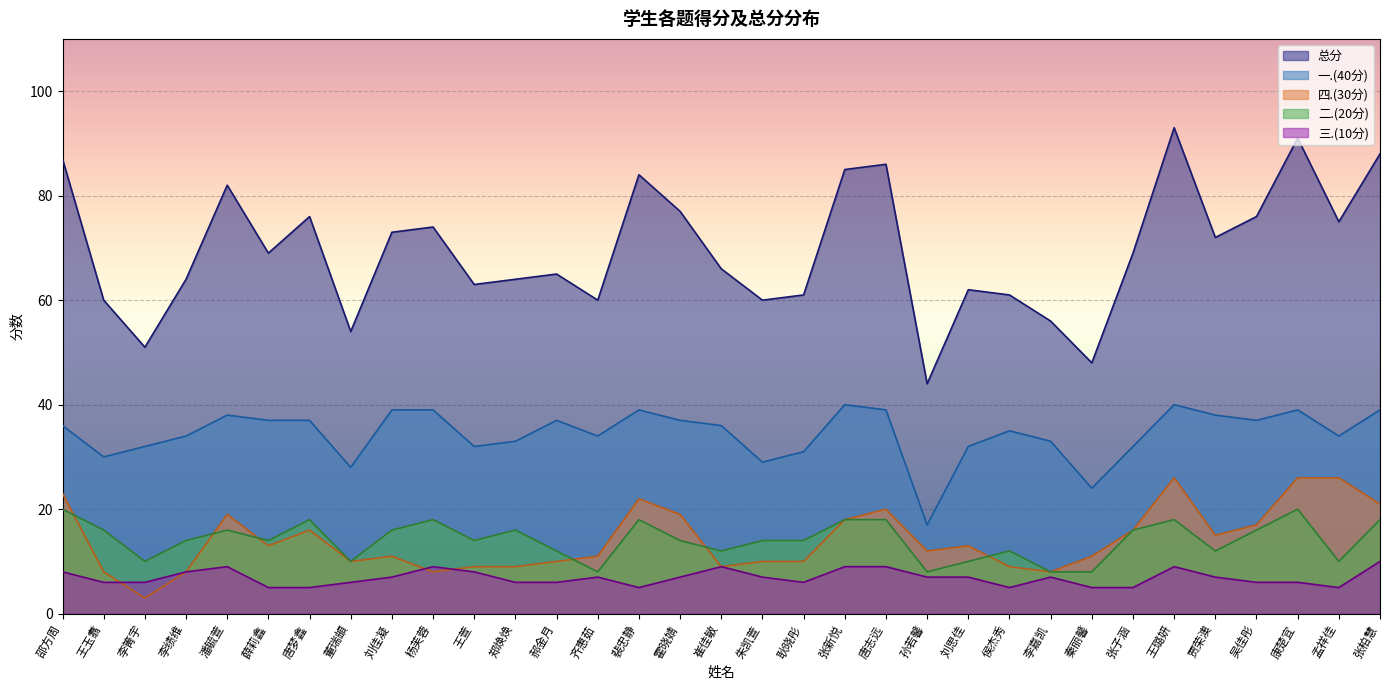

At 贾荣澳, list the series in order from largest to smallest.

总分, 一.(40分), 四.(30分), 二.(20分), 三.(10分)